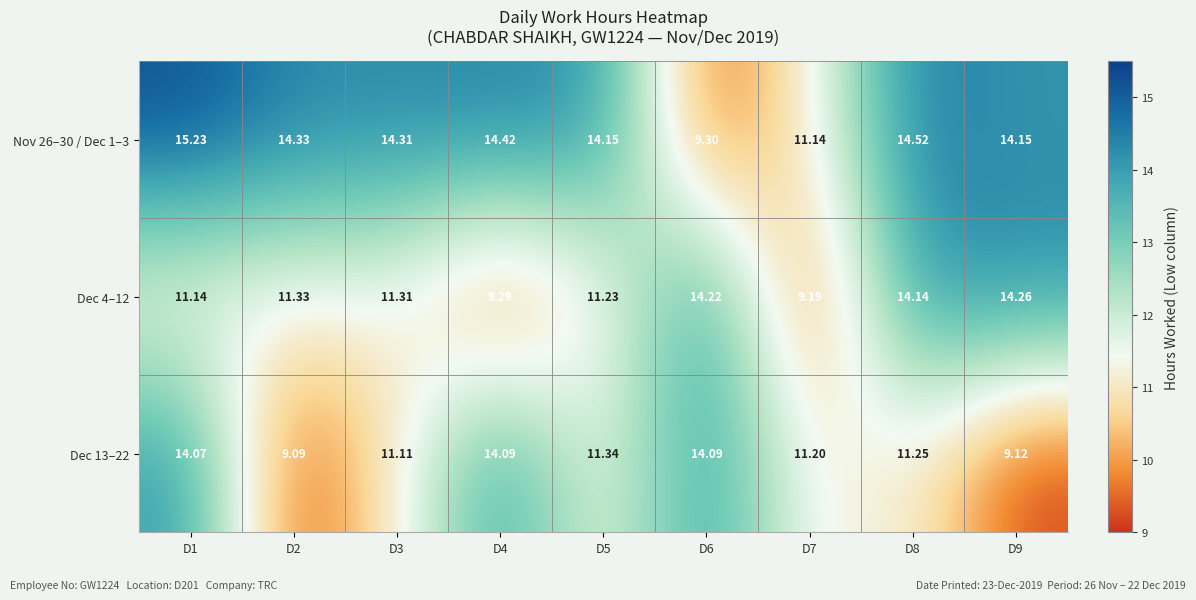

Which series has the widest spread of values?

Nov 26–30 / Dec 1–3